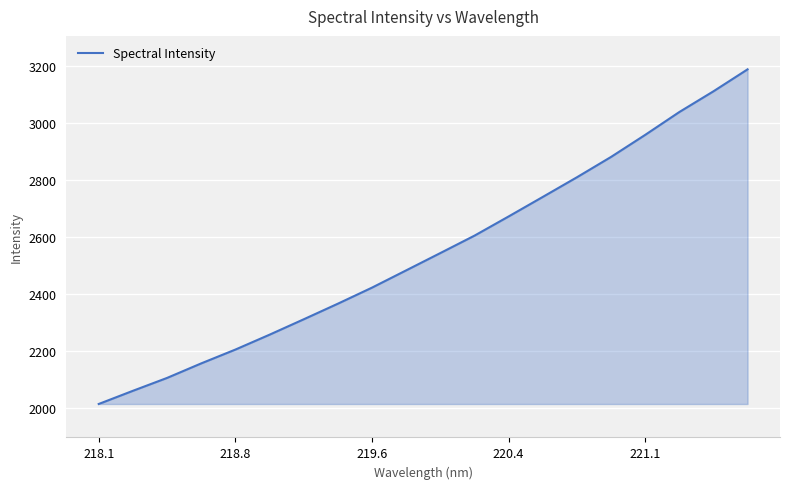

What is the minimum value shown in the chart?

2014.7